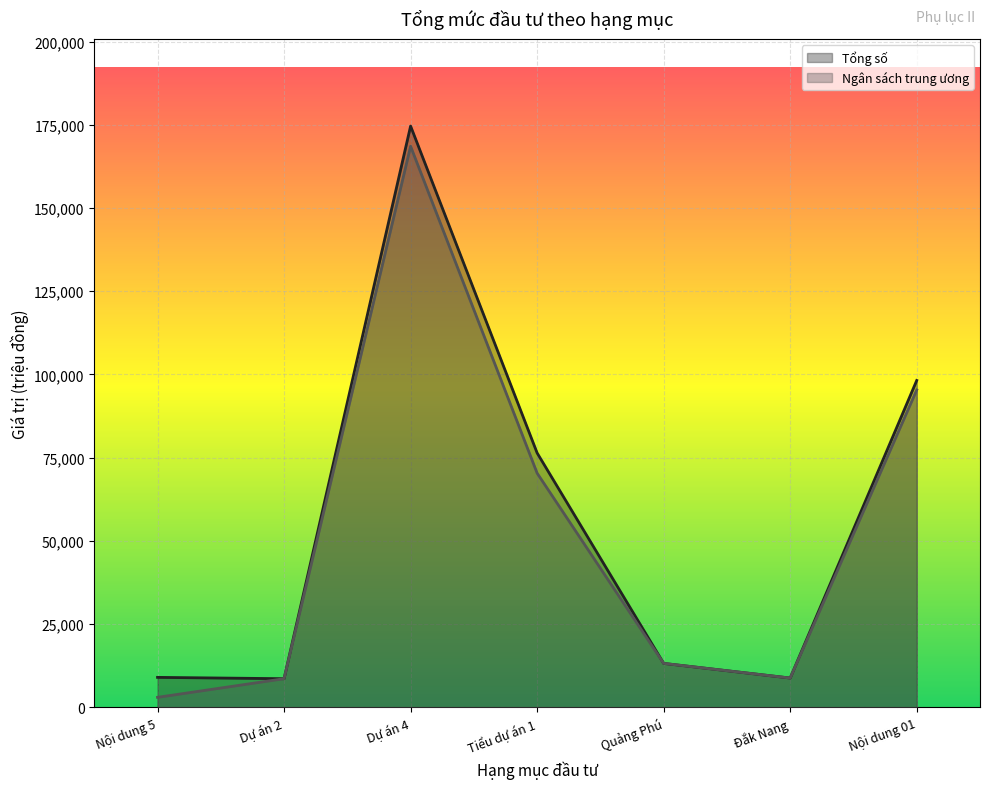

At which category does the chart reach its peak across all series?

Dự án 4